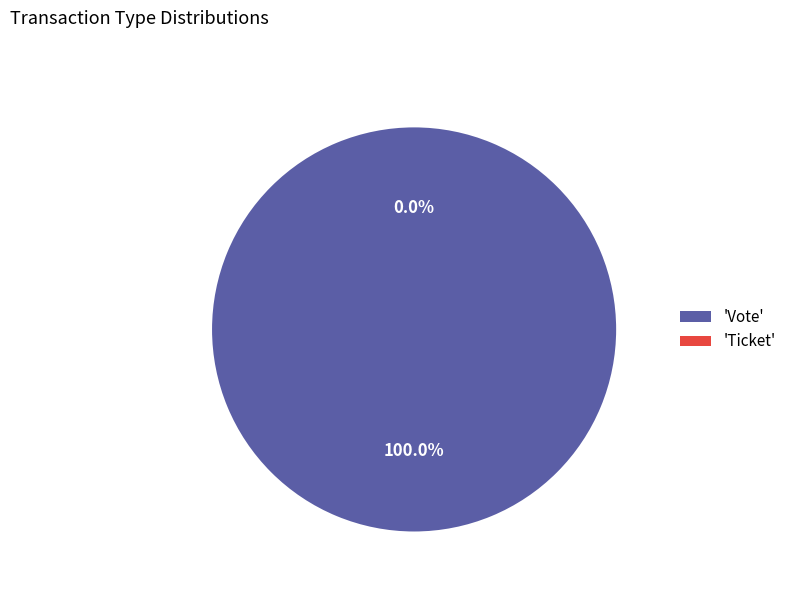

What is the change in value from Vote to Ticket?

-1